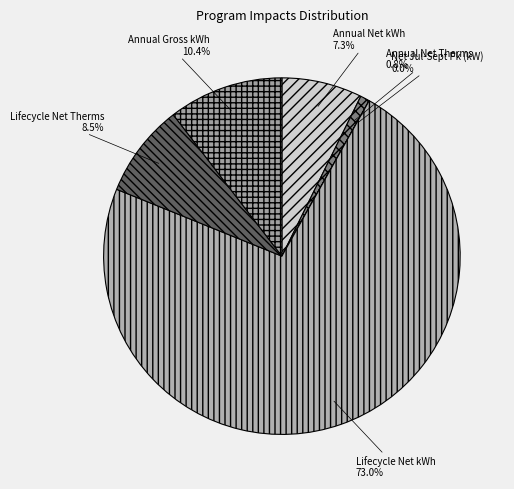

What percentage is NOT represented by Lifecycle Net kWh?

27.0%